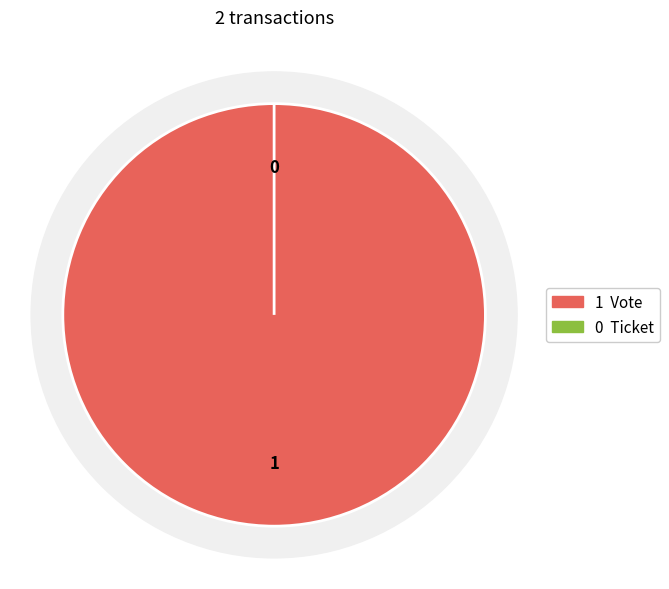

Between Vote and Ticket, which is larger?

Vote